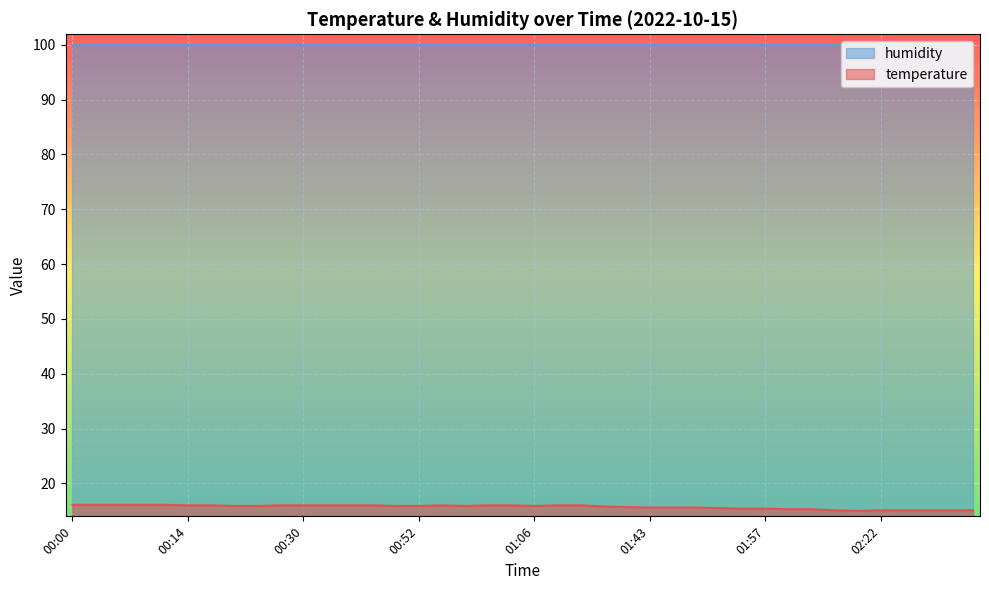

Is it true that the value at 01:00 is 23.3?

False